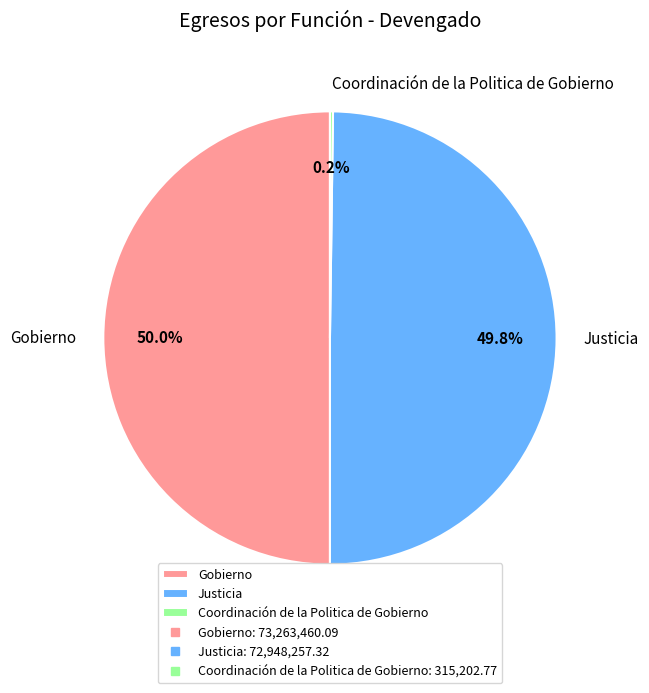

To the nearest percent, what percentage of the pie is Gobierno?

50%